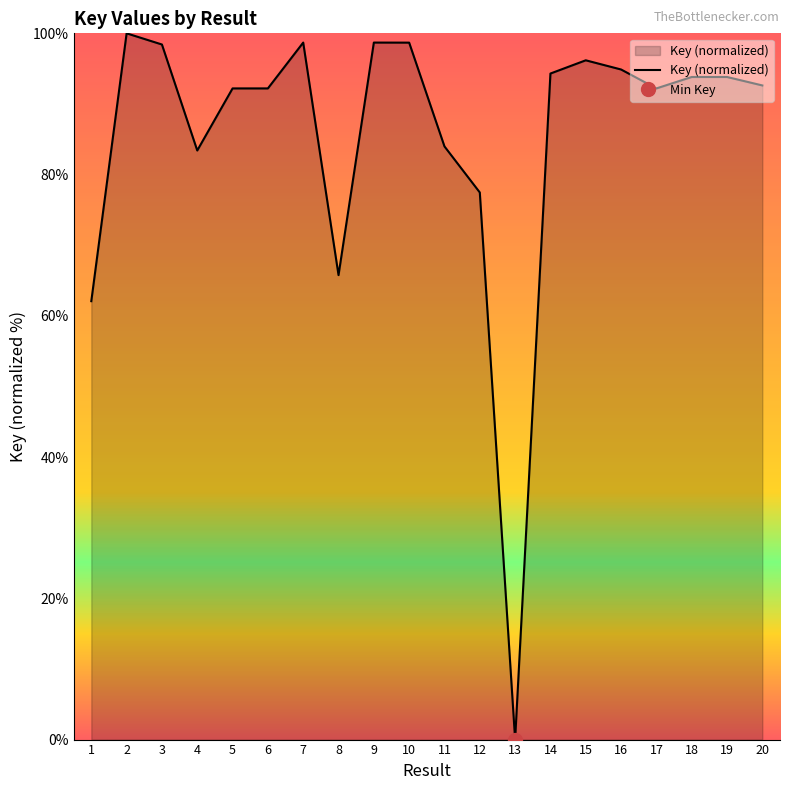

Reading left to right, extract all data points from this chart.

1=62.1	2=100.0	3=98.4	4=83.4	5=92.2	6=92.2	7=98.7	8=65.8	9=98.7	10=98.7	11=84.0	12=77.5	13=0.0	14=94.3	15=96.2	16=94.9	17=92.2	18=93.8	19=93.8	20=92.6